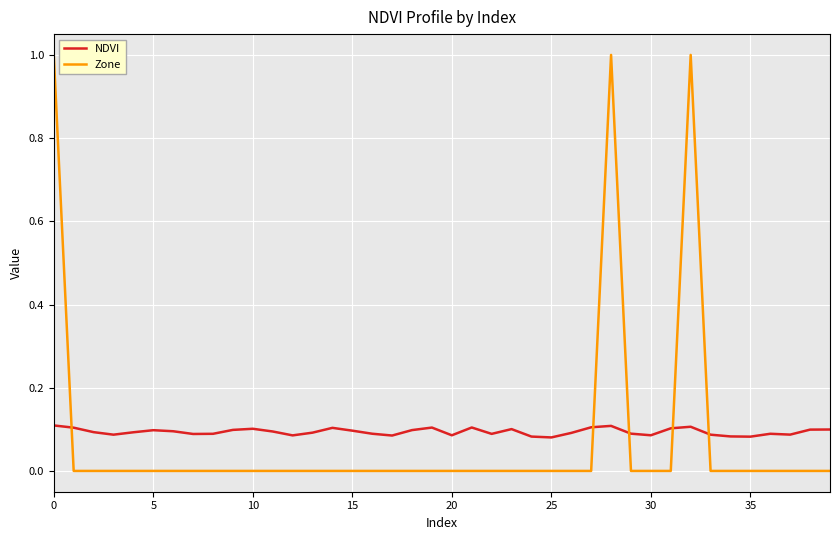

List the series in order of their peak value, lowest first.

NDVI, Zone